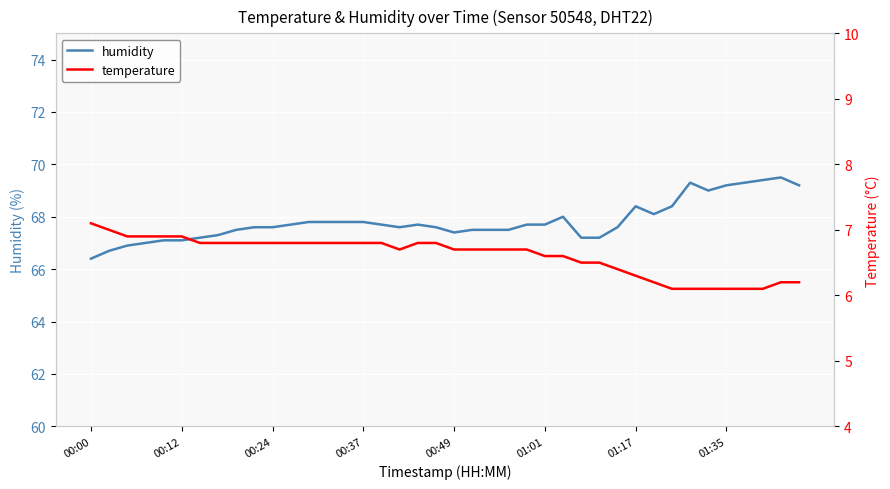

What is the difference between the second highest and minimum values in the temperature series?

0.9